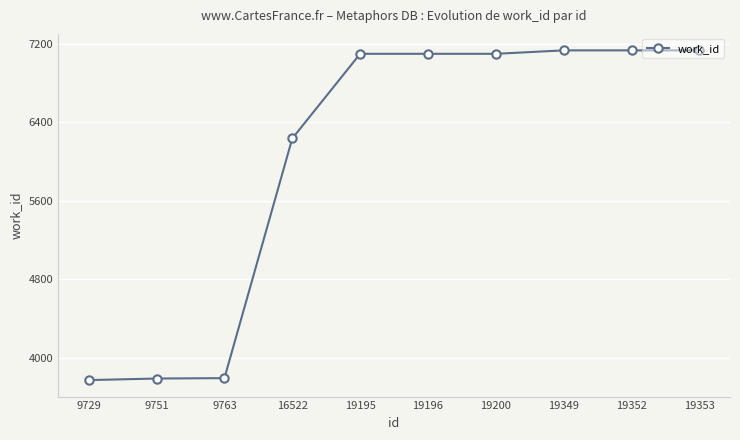

What is the ratio of the value at 16522 to the value at 19195?

0.9